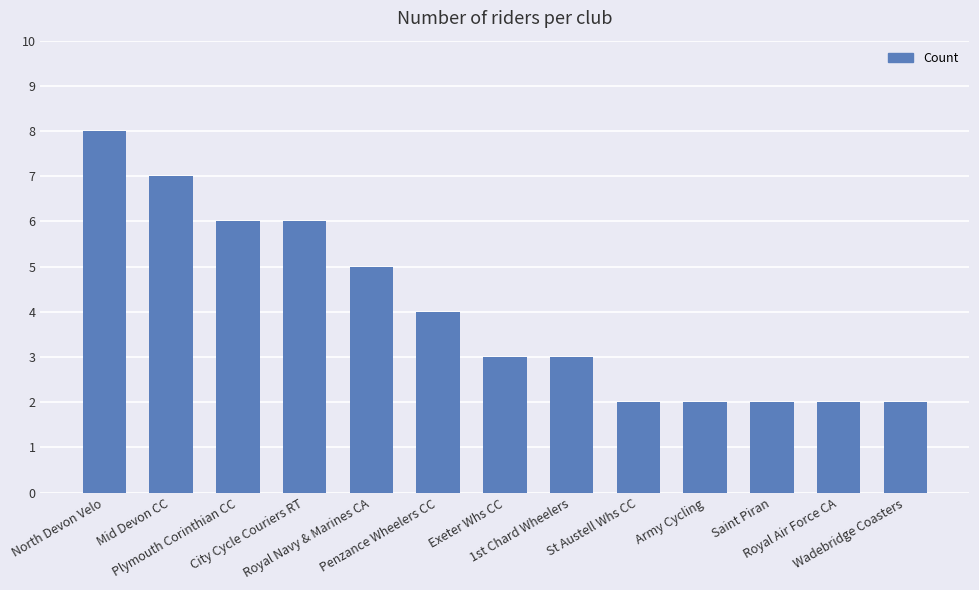

What is the difference between the maximum and minimum values?

6